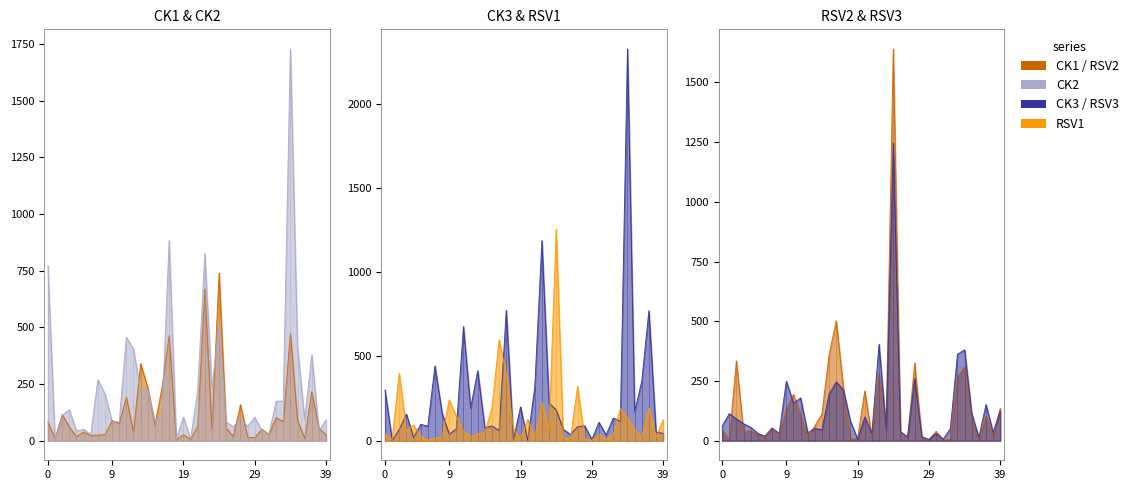

Rank the series by their maximum value, from highest to lowest.

CK3, CK2, RSV2, RSV1, RSV3, CK1